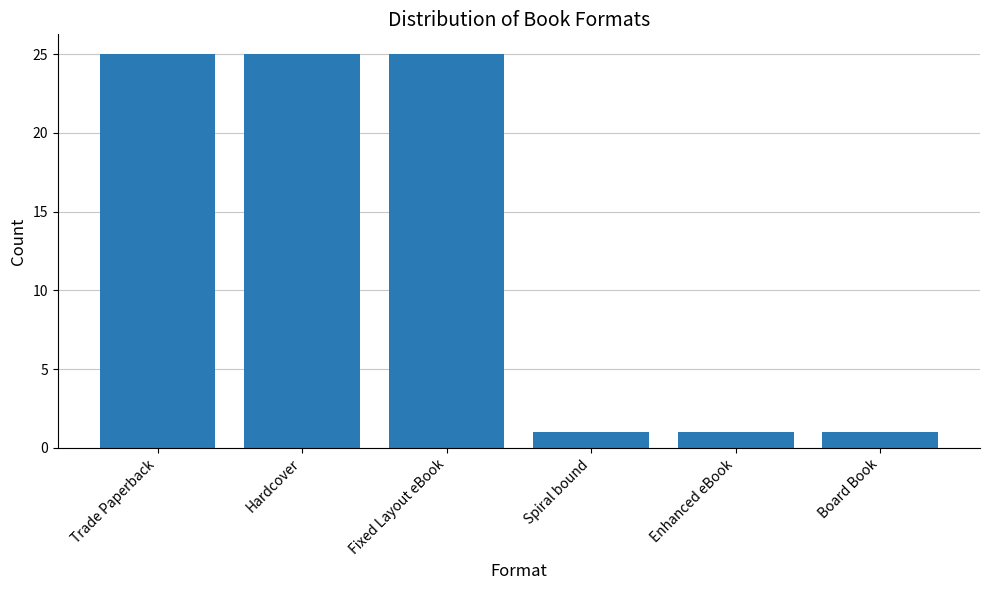

What position from the left is Spiral bound?

4